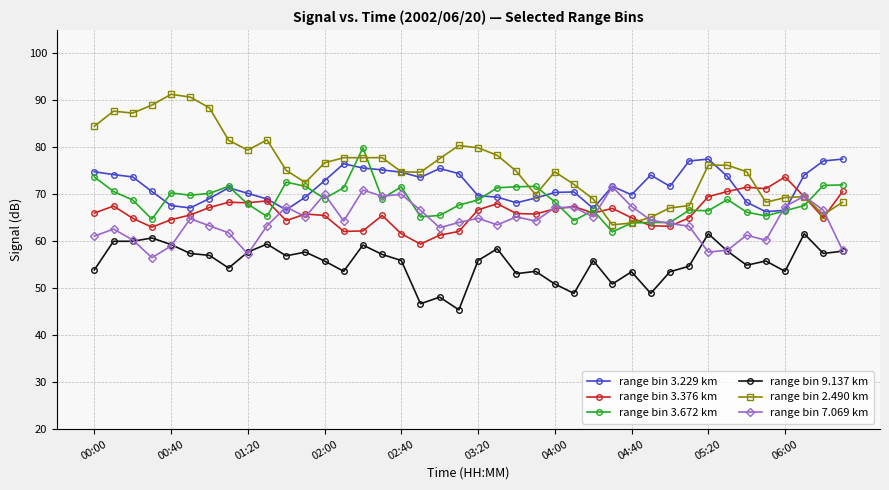

What is the difference between the maximum and minimum values in the range bin 3.376 km series?

14.3